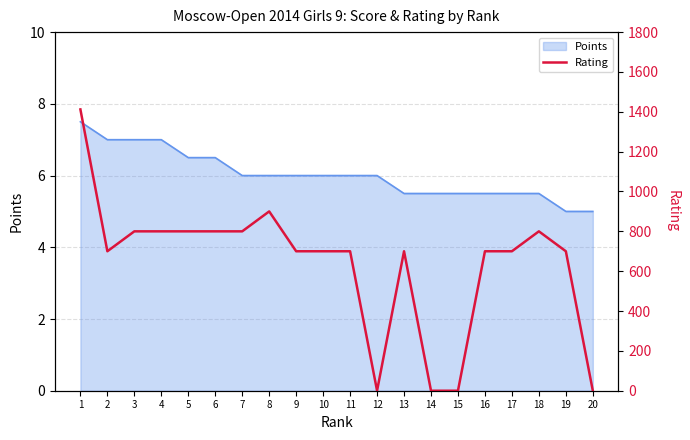

True or false: the data has more than 0 interior local peaks.

True